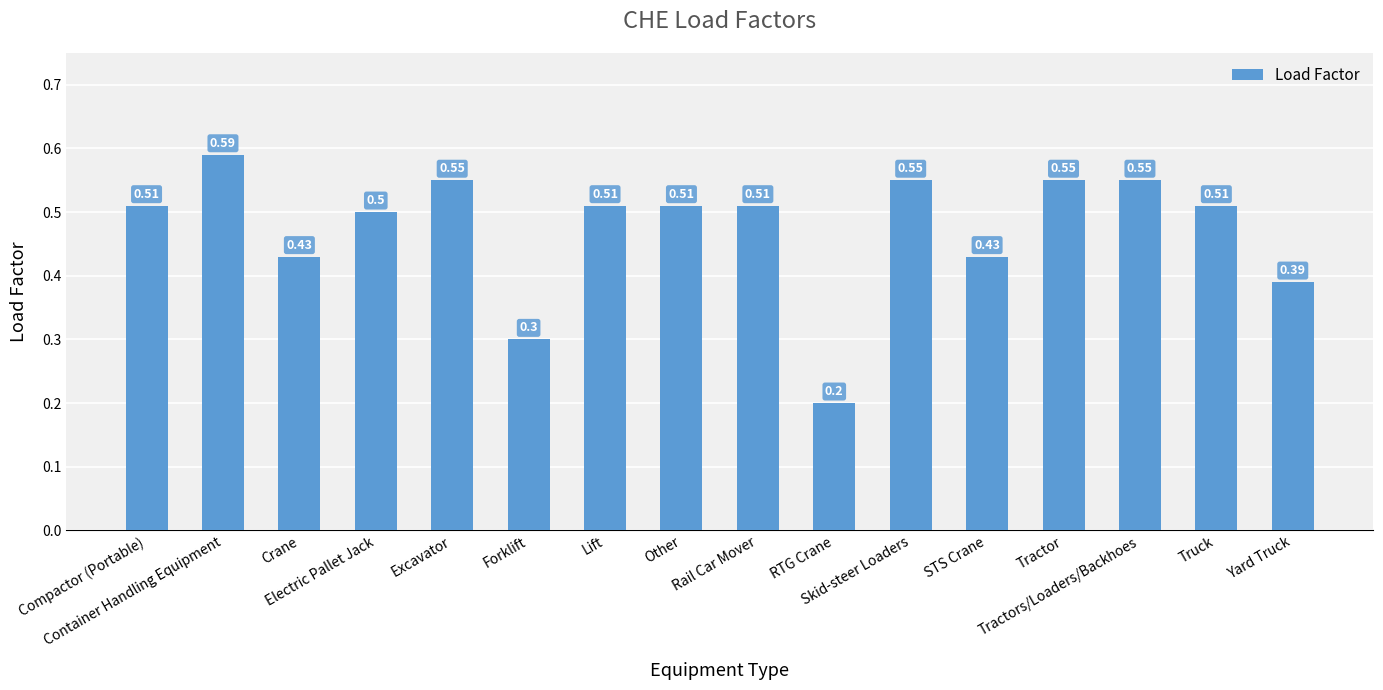

What is the value of the 8th bar from the left?

0.5